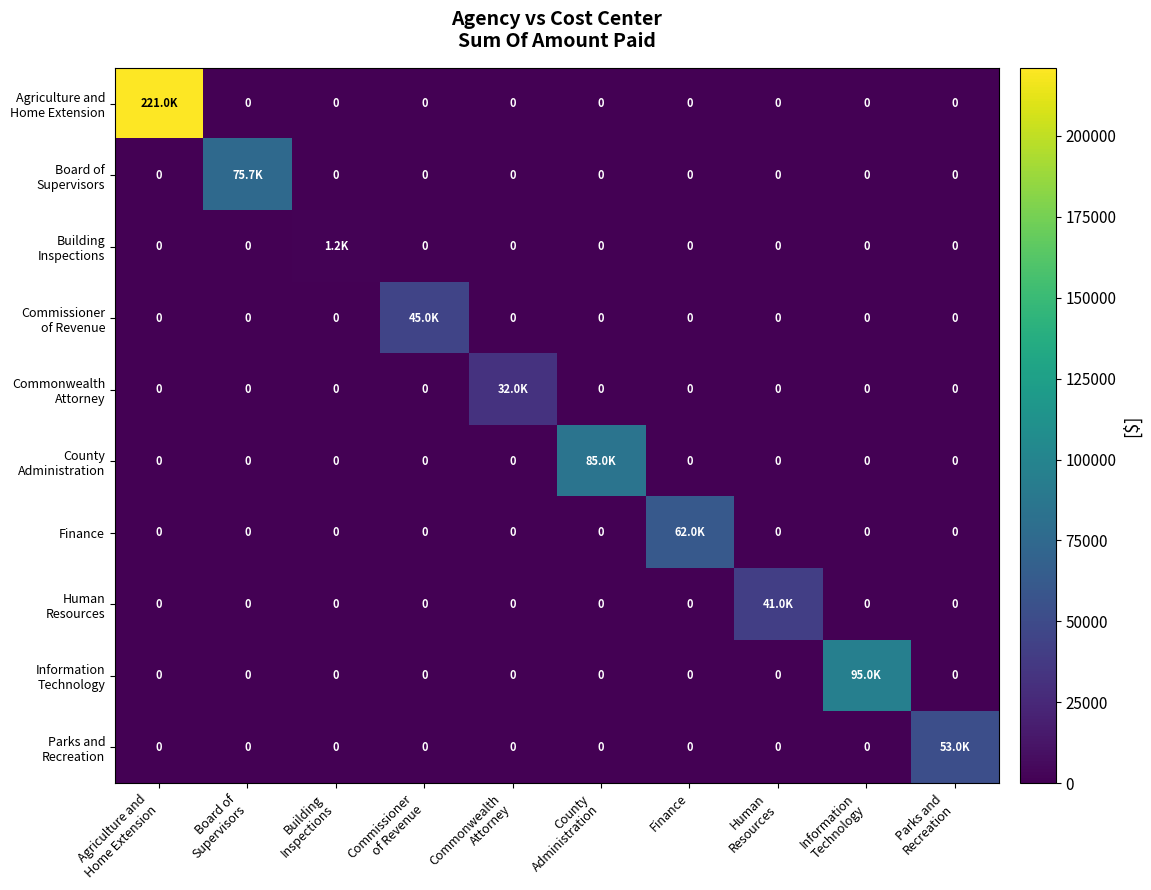

What is the average value of the Commonwealth Attorney series?

3200.0